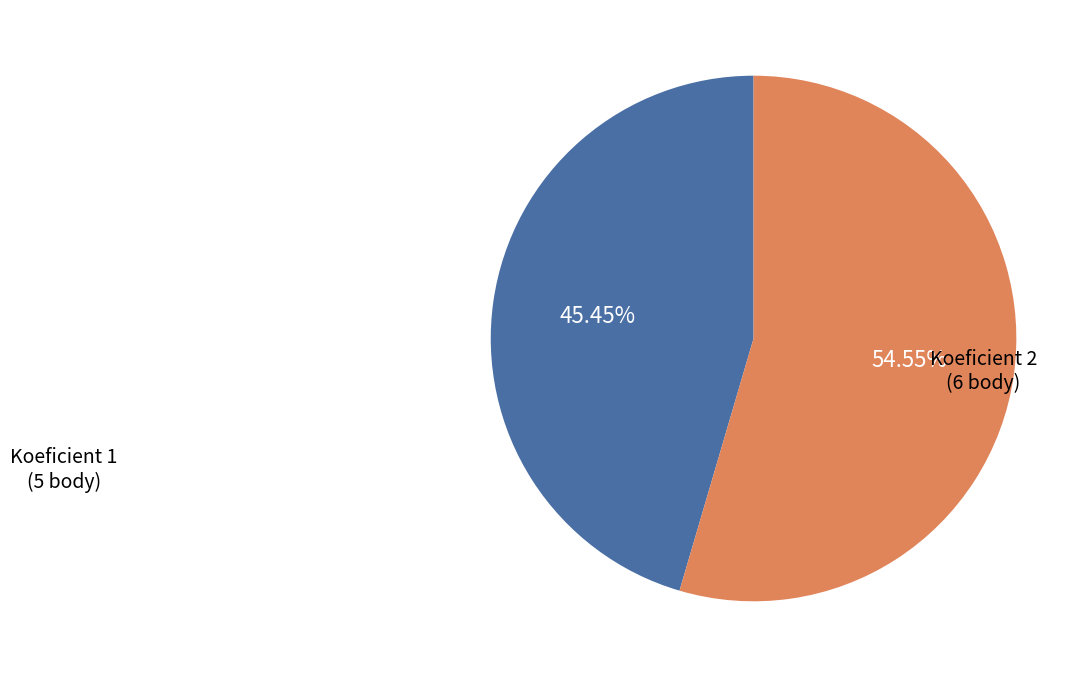

Is there any slice that represents more than half of the pie?

Yes